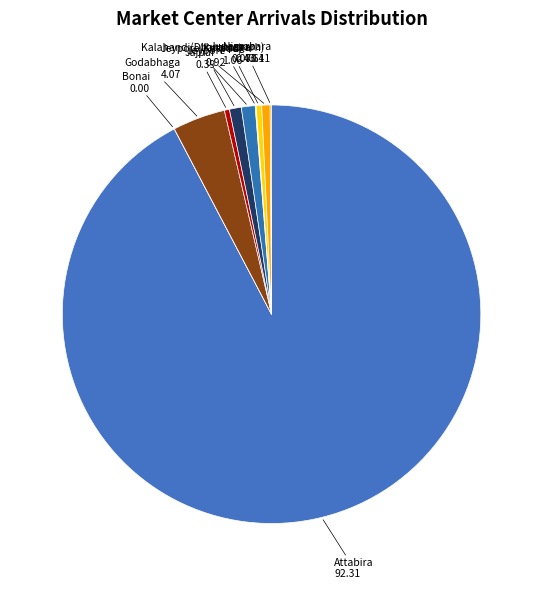

What is the ratio of the value at Jeypore to the value at Jajpur?

2.4